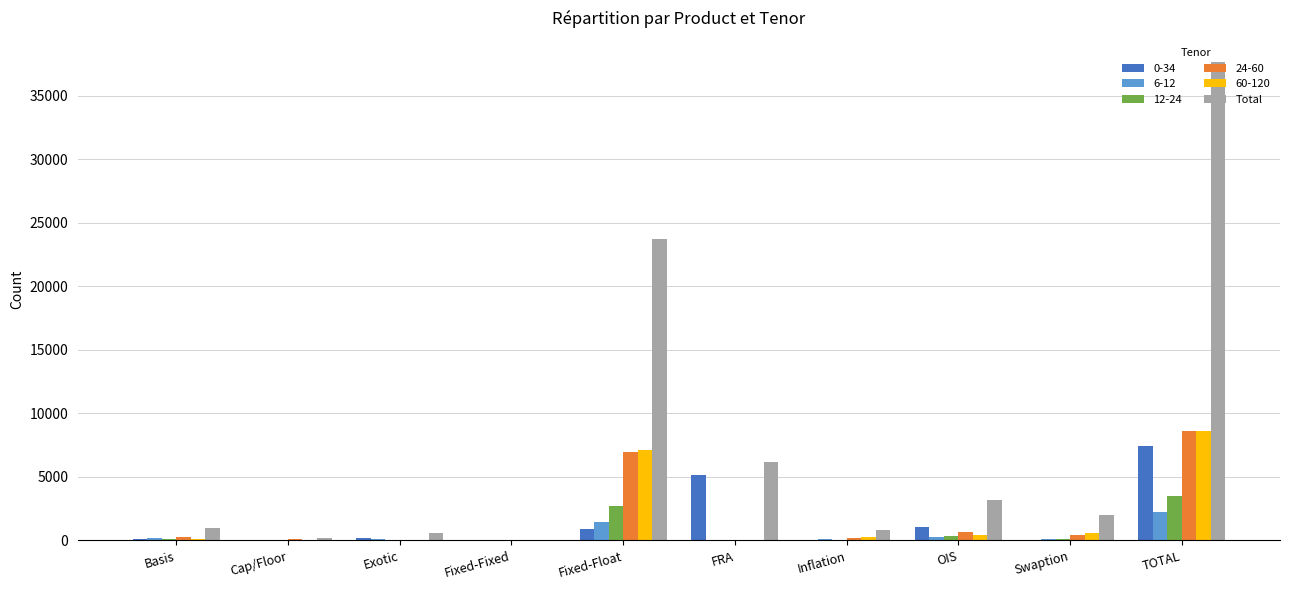

Which series has the largest total across all categories?

Total